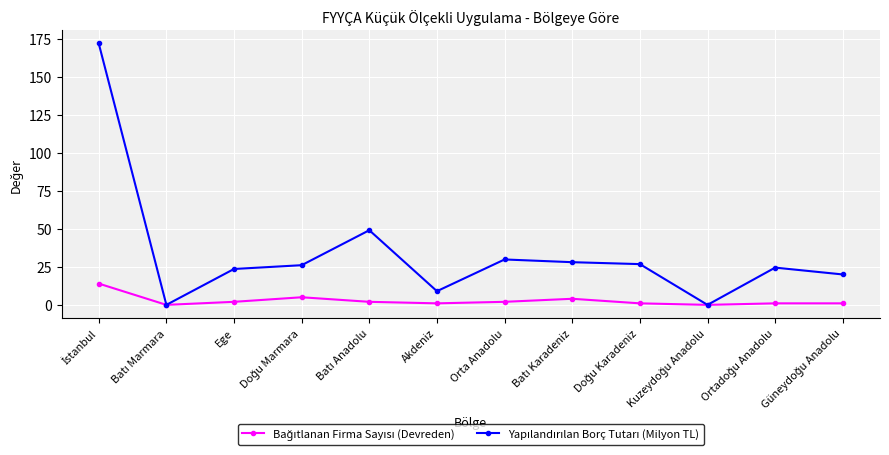

What is the maximum value shown in the chart?

171.9